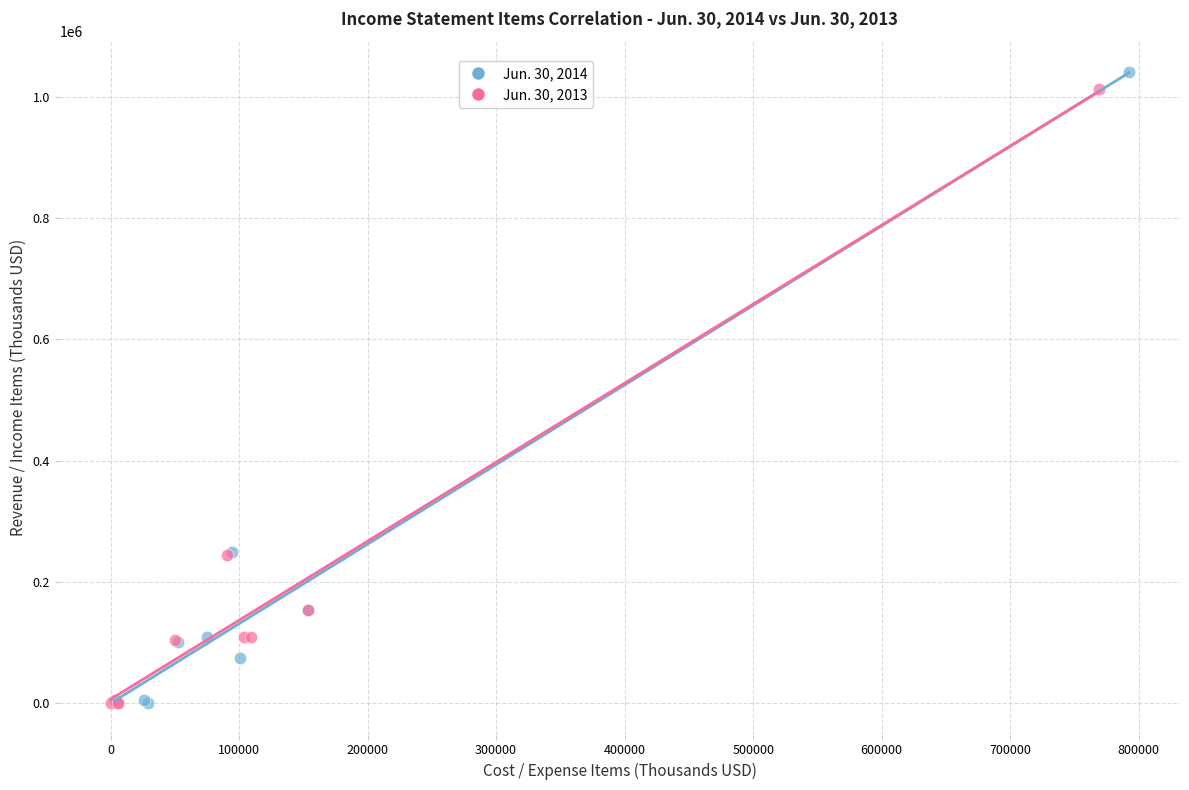

Which series has the largest Y range (max minus min)?

Jun. 30, 2014